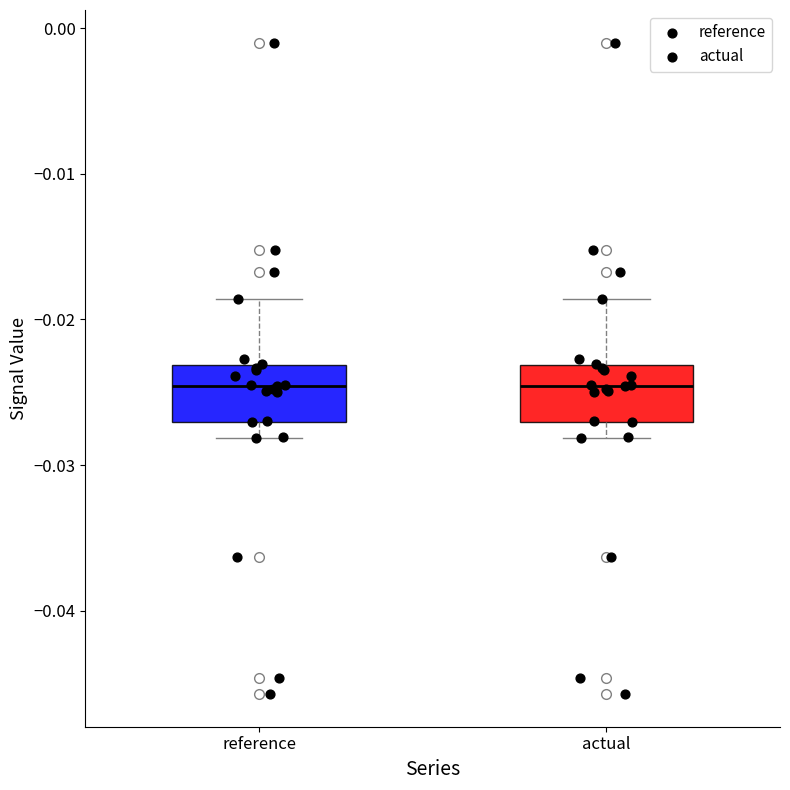

Where is the lower edge of the box for reference on the y-axis? The values are not printed on the chart, so give them approximately, as read against the axis.

-0.027